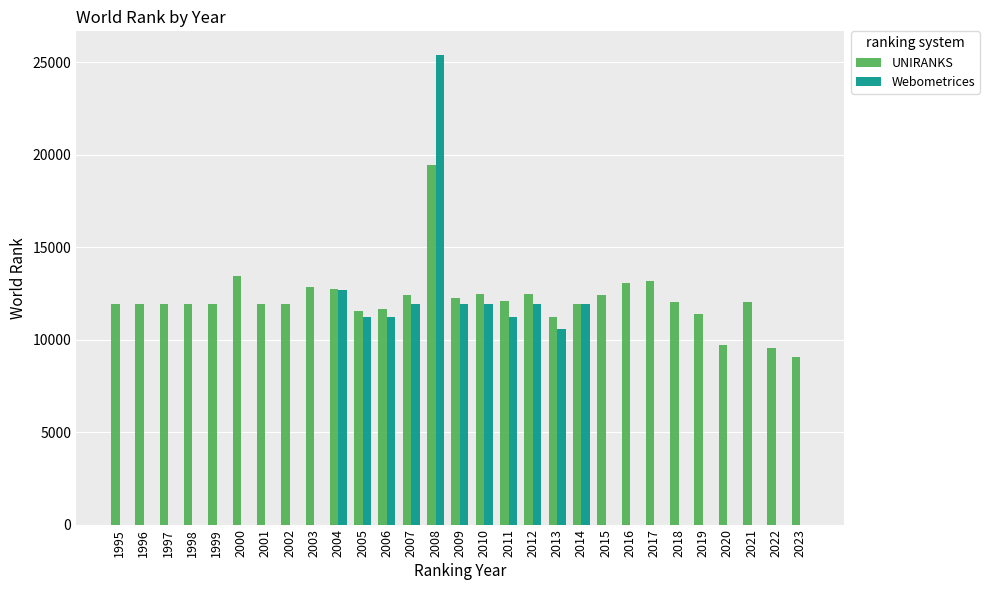

Which series has the largest range (max minus min)?

Webometrices